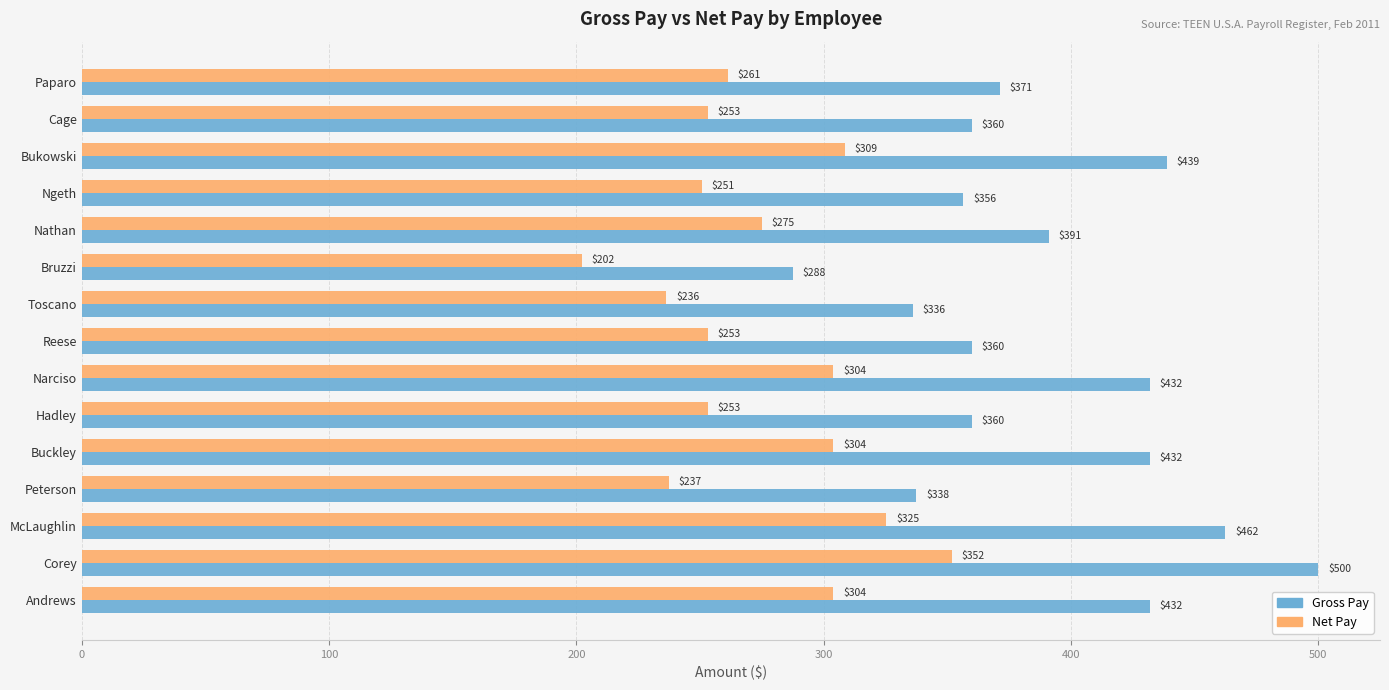

How many values in the Gross Pay series are below 371?

7